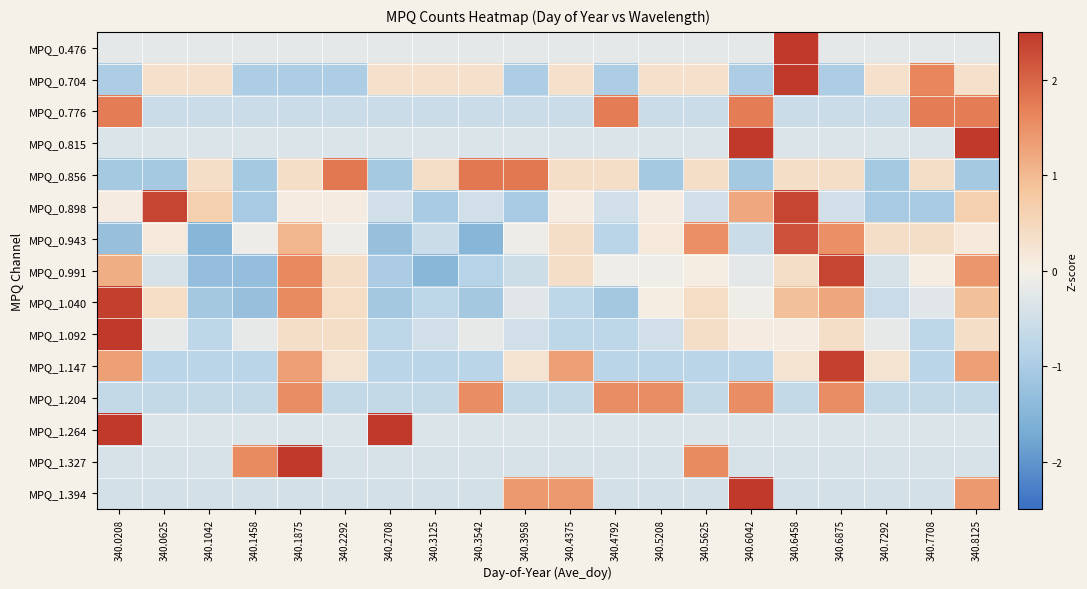

What is the difference between the highest and lowest values at 340.6042?

4.3